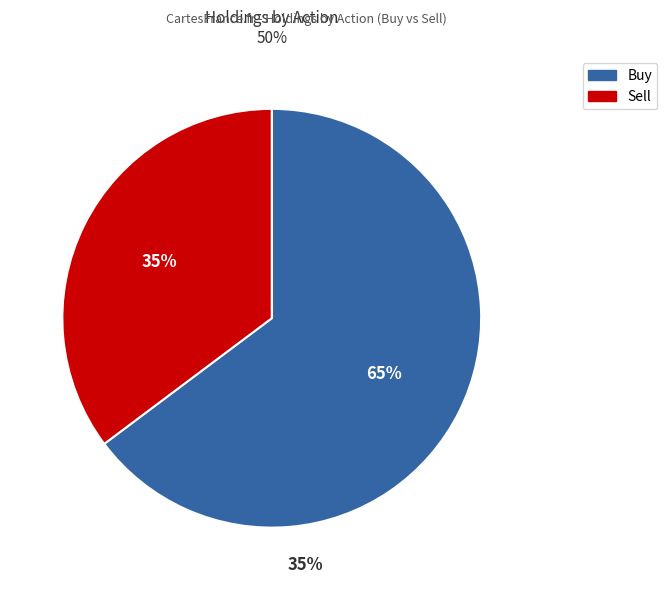

To the nearest percent, what is the difference between the largest and smallest slice percentages?

30%